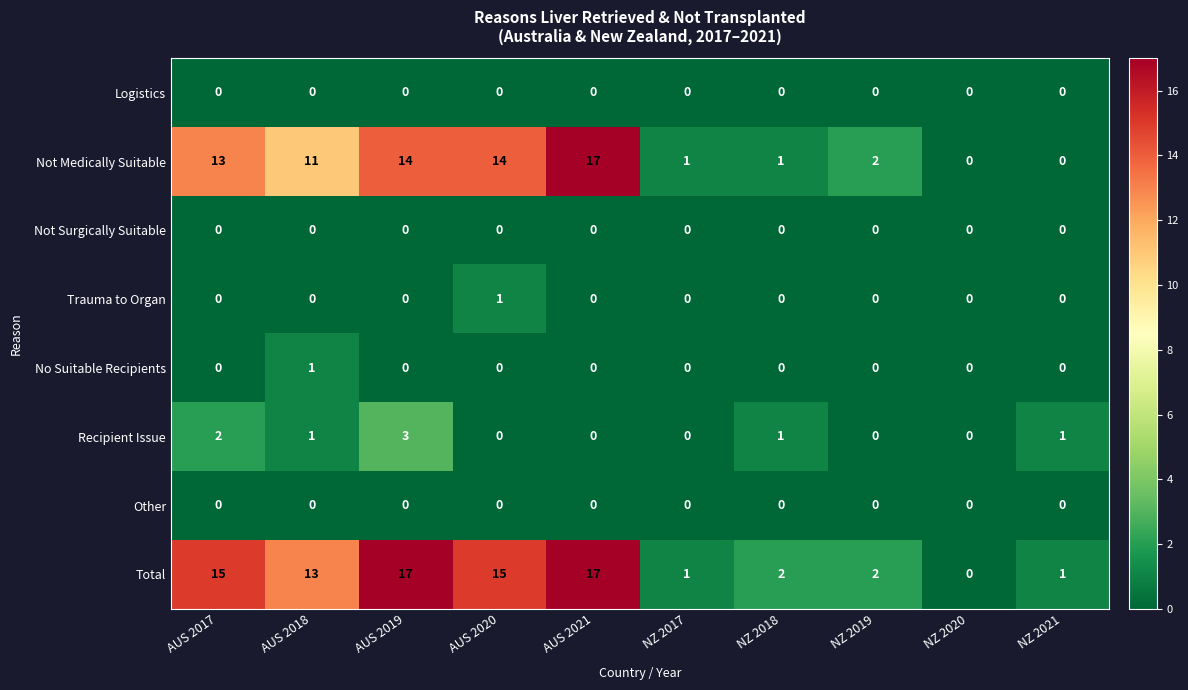

Which series has the largest total across all categories?

Total